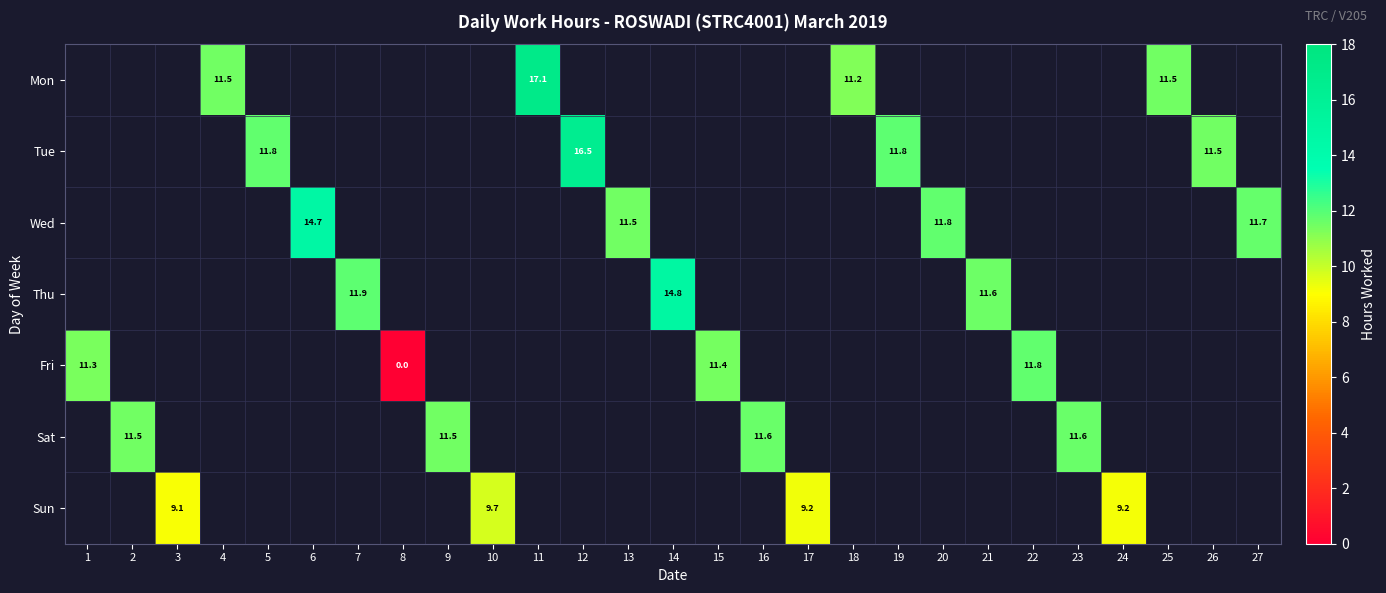

How many values in the Thu series are below 14?

2